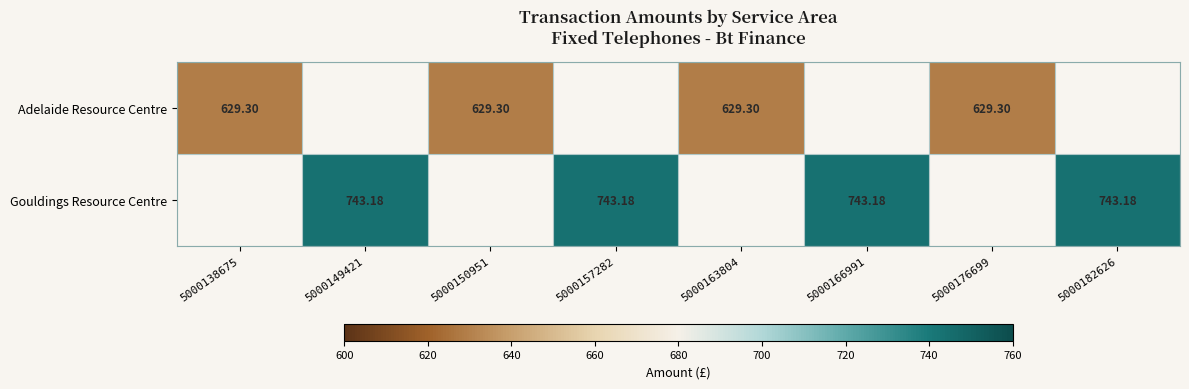

True or false: Gouldings Resource Centre has a value of 475.9 at 5000149421.

False